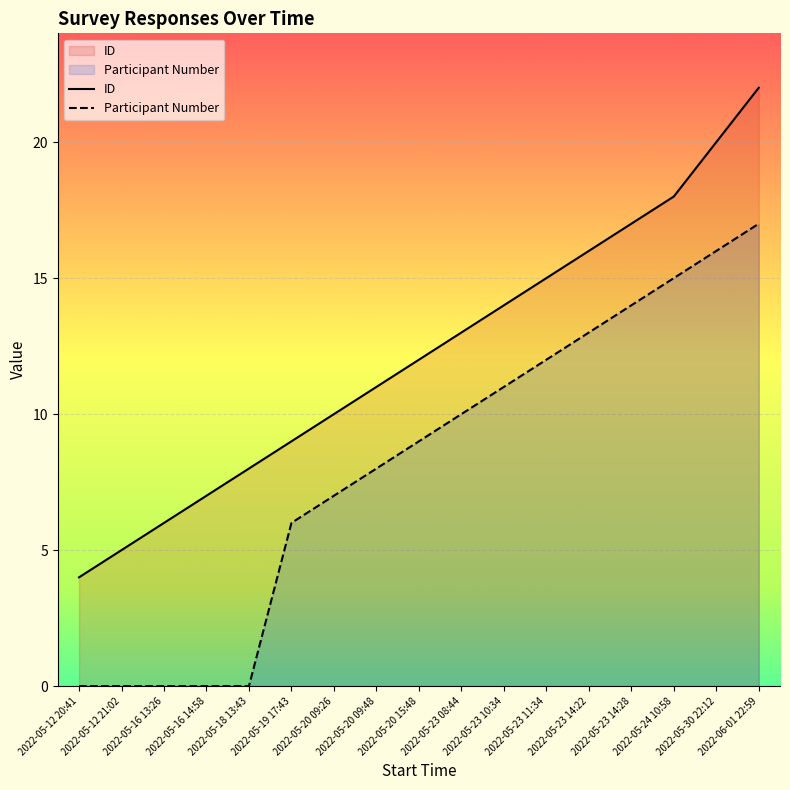

What is the value of the ID point at the 2nd from the left?

5